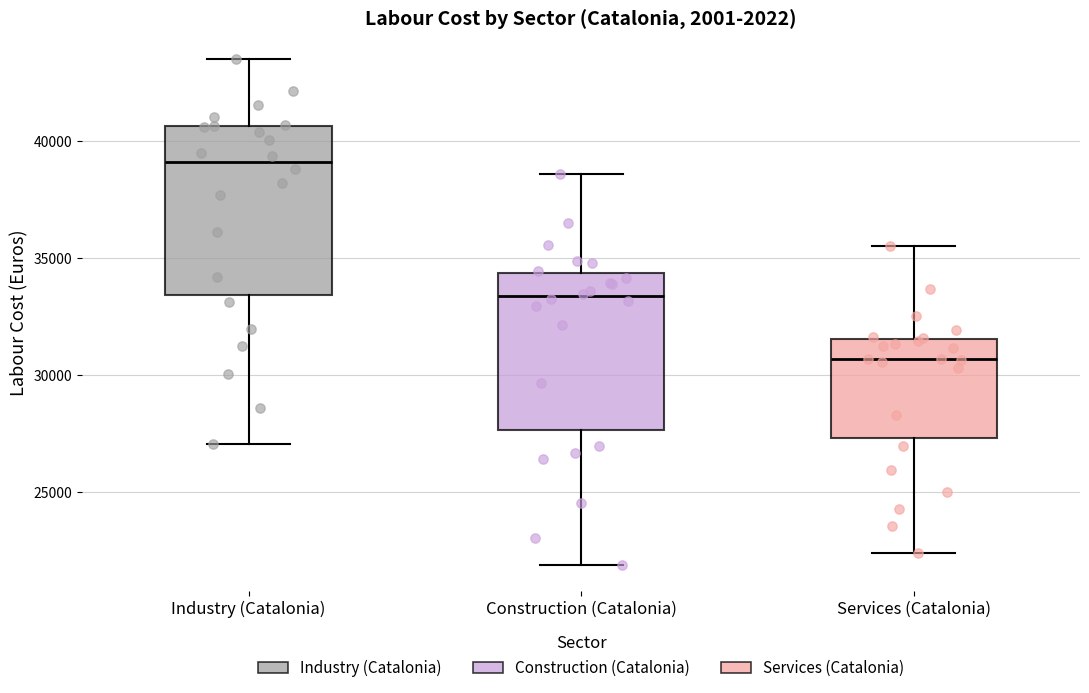

Reading left to right, transcribe this box plot: for each box, give where its median line is, the range the box spans, and where its two whiskers end, as read against the y-axis. The values are not printed on the chart, so give them approximately, as read against the axis.

Industry (Catalonia): median 39000, box 33500 to 40500, whiskers 27000 to 43500
Construction (Catalonia): median 33500, box 27500 to 34500, whiskers 22000 to 38500
Services (Catalonia): median 30500, box 27500 to 31500, whiskers 22500 to 35500